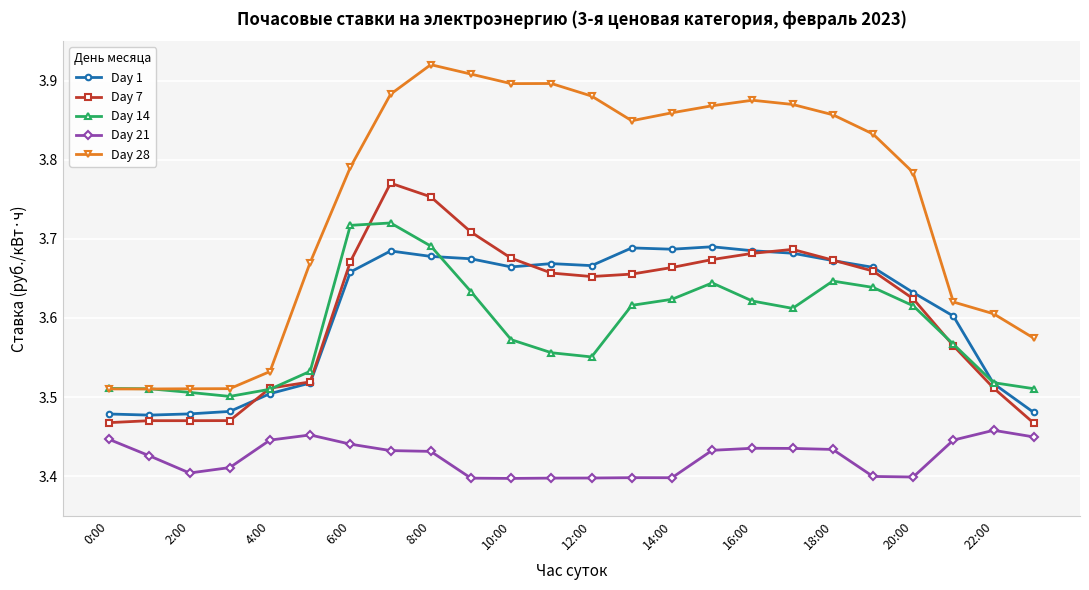

True or false: Day 28 and Day 7 cross at least once.

False